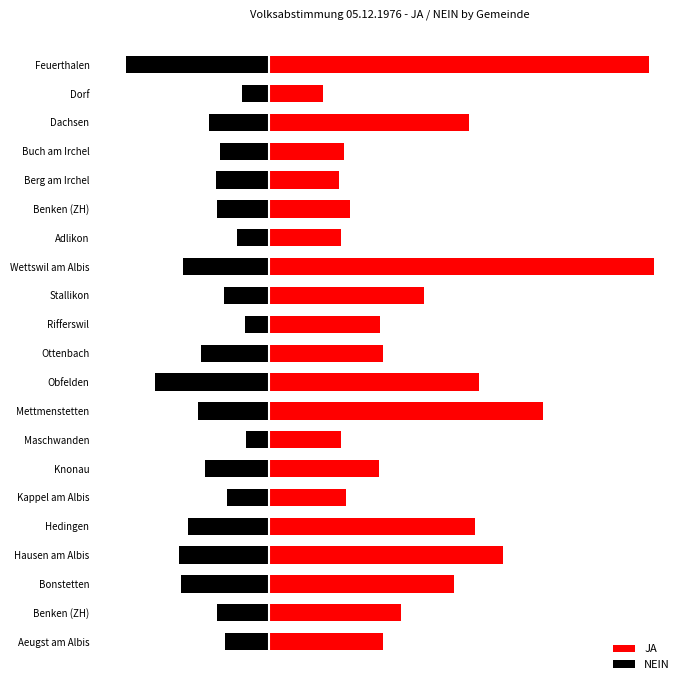

The value of NEIN at Obfelden is -165. True or false?

True